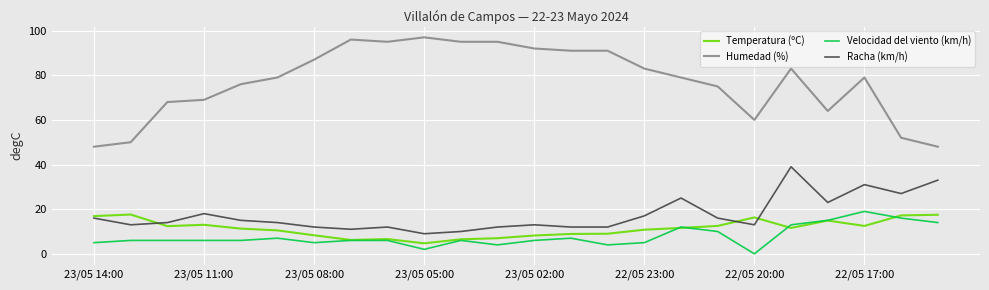

True or false: Velocidad del viento (km/h) and Racha (km/h) cross at least once.

False